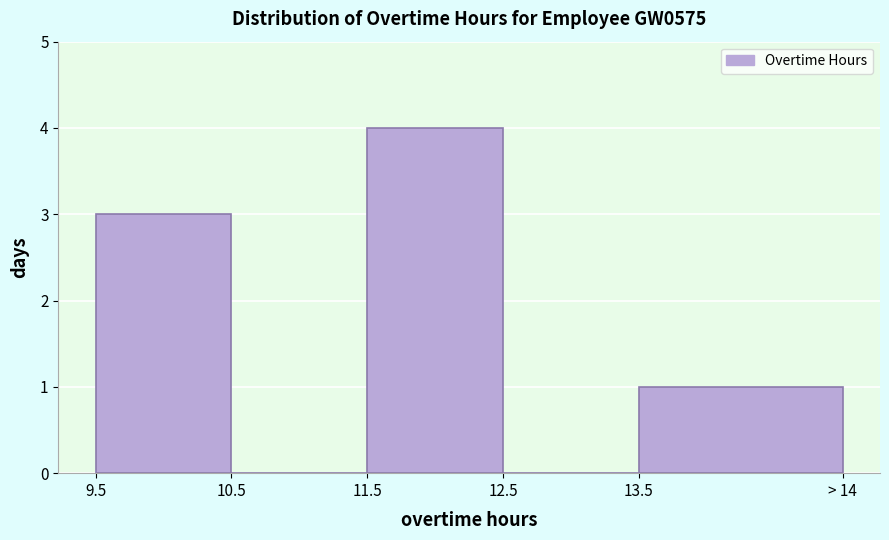

Reading left to right, list all the values displayed in this chart.

9.5=3	10.5=0	11.5=4	12.5=0	13.5=1